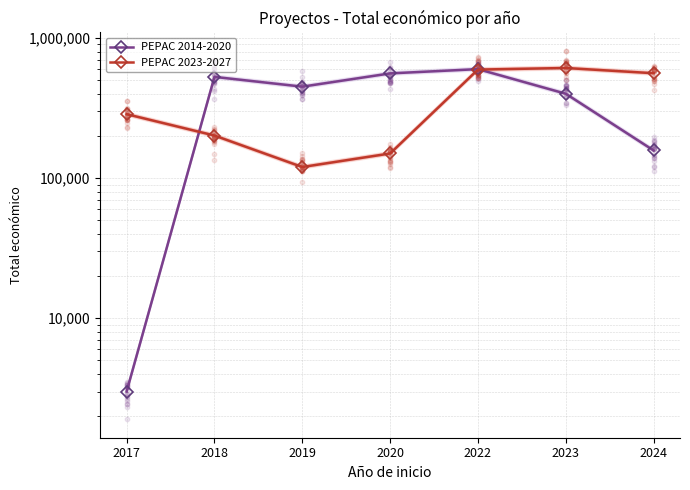

At which category is the sum across all series the highest?

2022